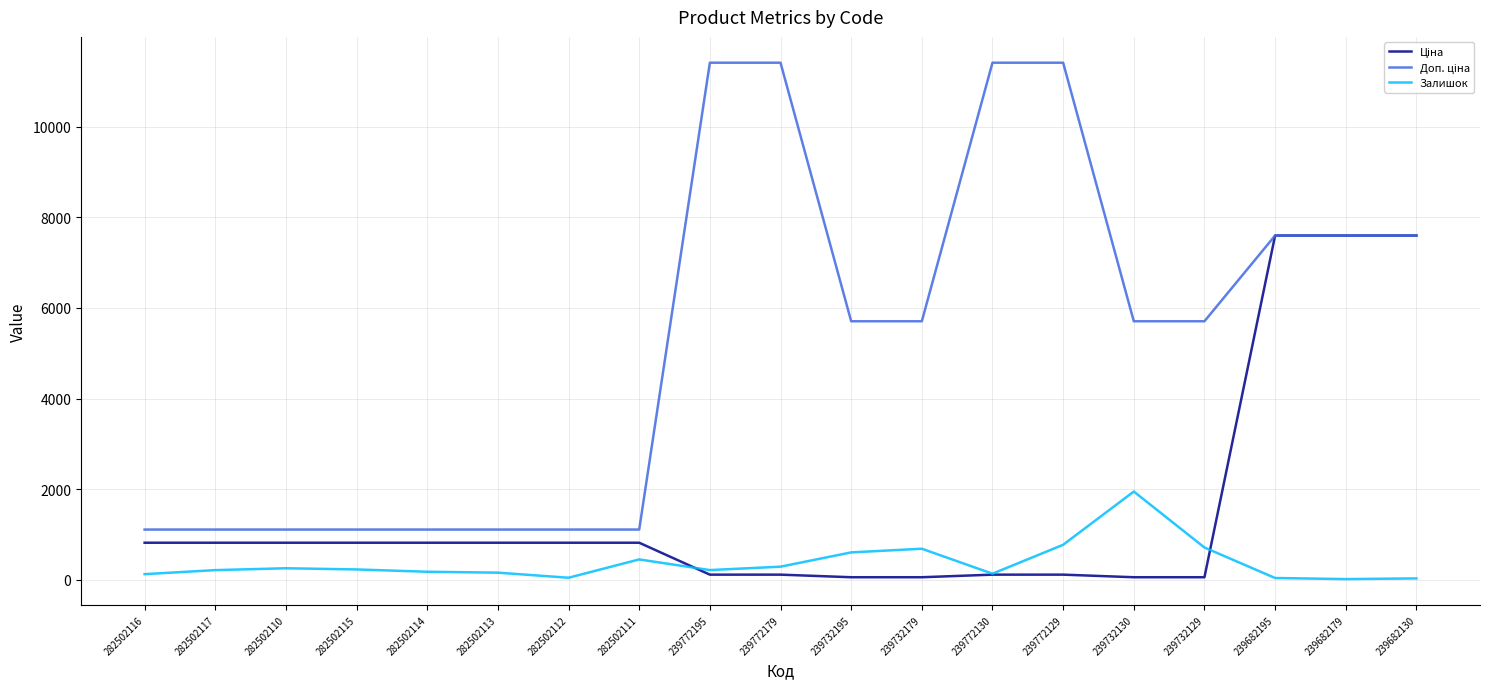

Is it true that Залишок equals 1948.0 at 239732130?

True